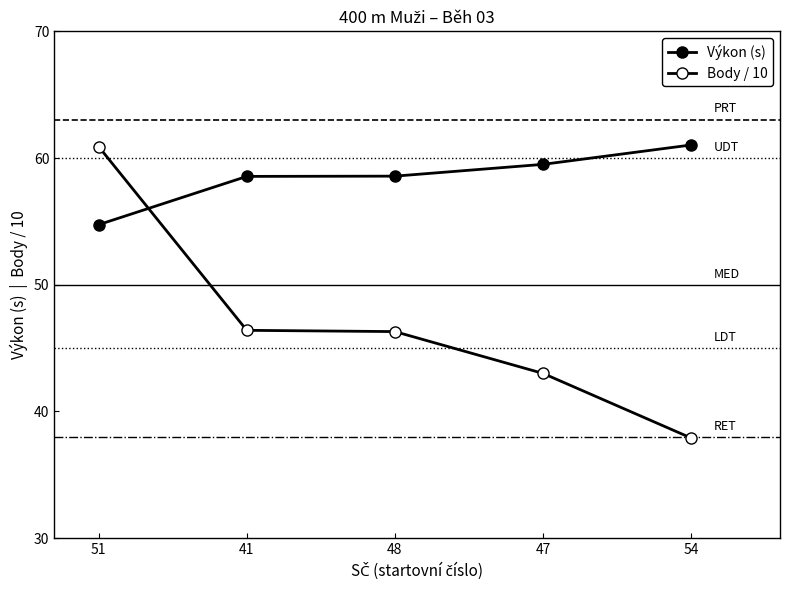

What is the total value across all series at 47?

102.5